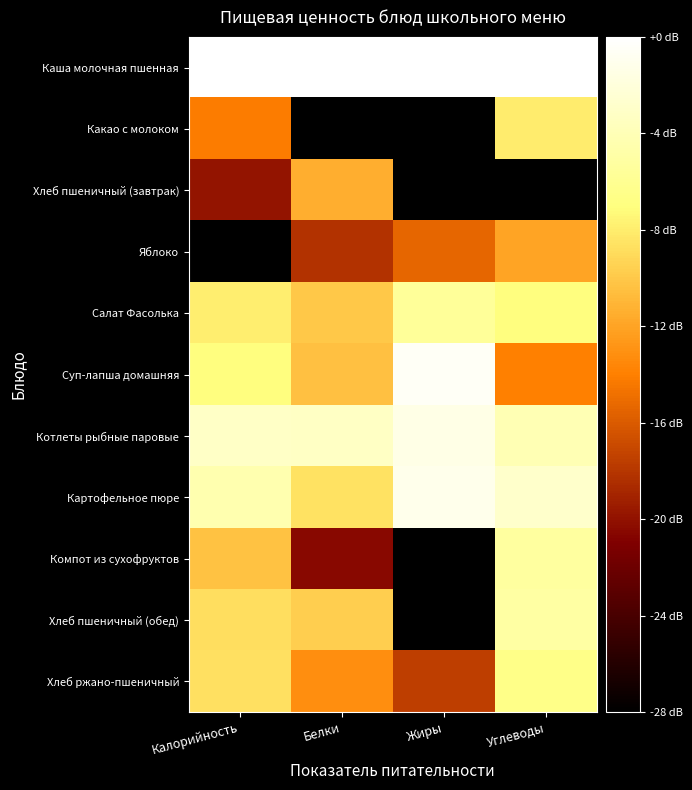

At Углеводы, list the series in order from largest to smallest.

Каша молочная пшенная, Картофельное пюре, Котлеты рыбные паровые, Хлеб пшеничный (обед), Компот из сухофруктов, Хлеб ржано-пшеничный, Салат Фасолька, Какао с молоком, Яблоко, Суп-лапша домашняя, Хлеб пшеничный (завтрак)